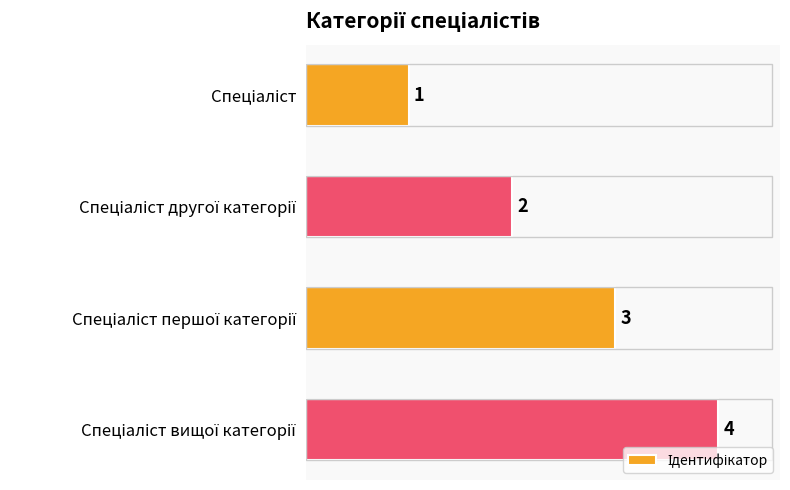

What is the difference between the maximum and minimum values?

3